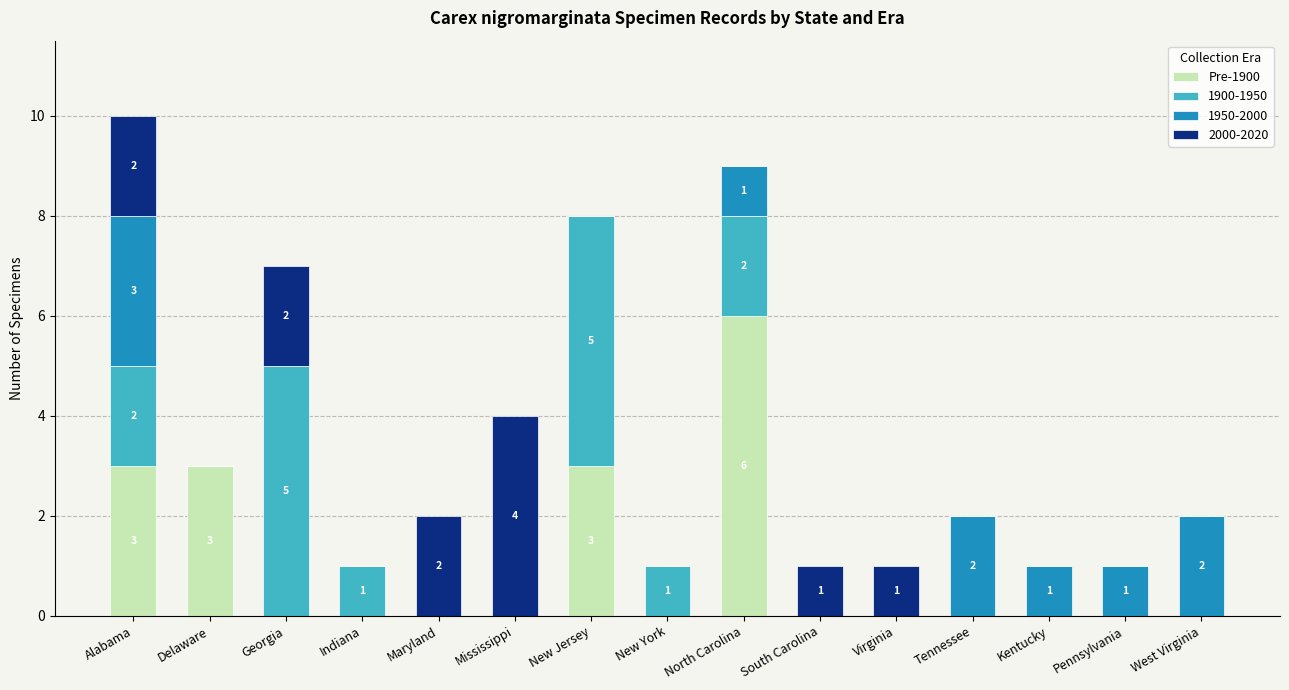

At which label does Pre-1900 reach its peak?

North Carolina